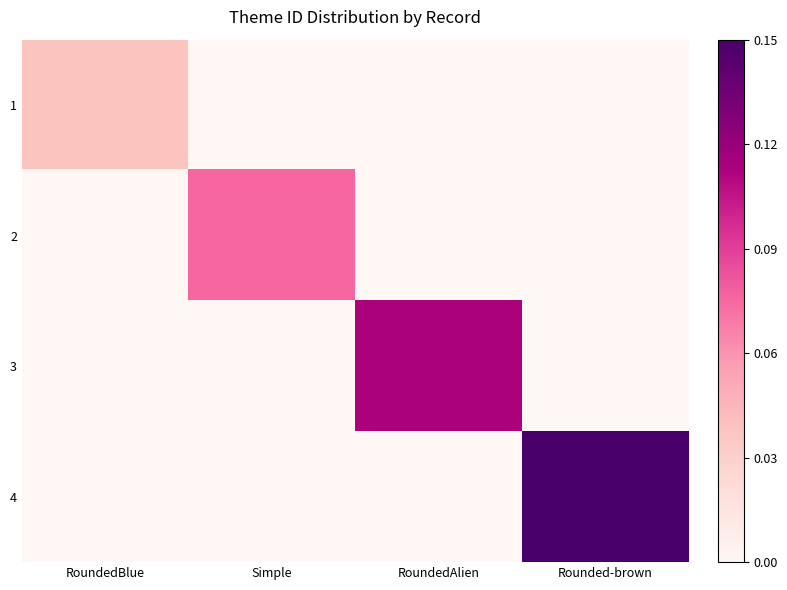

Reading left to right, transcribe all the data shown in this chart.

1: RoundedBlue=0.2	Simple=0.0	RoundedAlien=0.0	Rounded-brown=0.0
2: RoundedBlue=0.0	Simple=0.5	RoundedAlien=0.0	Rounded-brown=0.0
3: RoundedBlue=0.0	Simple=0.0	RoundedAlien=0.8	Rounded-brown=0.0
4: RoundedBlue=0.0	Simple=0.0	RoundedAlien=0.0	Rounded-brown=1.0